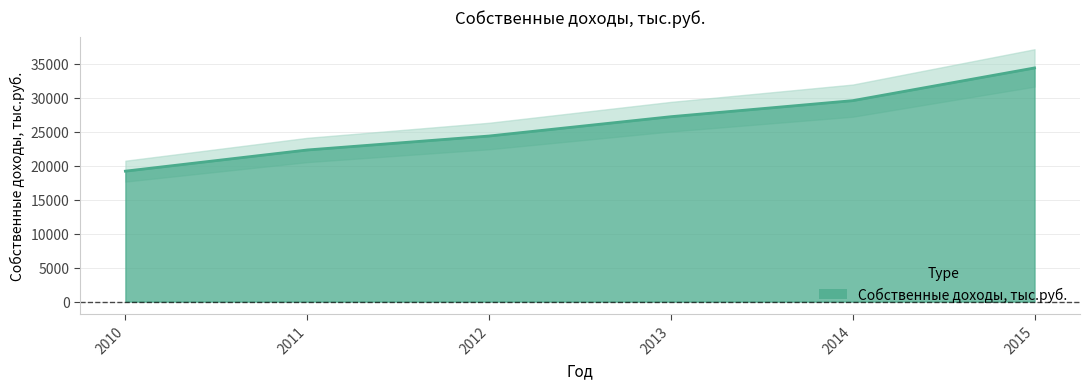

At which category does the chart reach its peak across all series?

2015